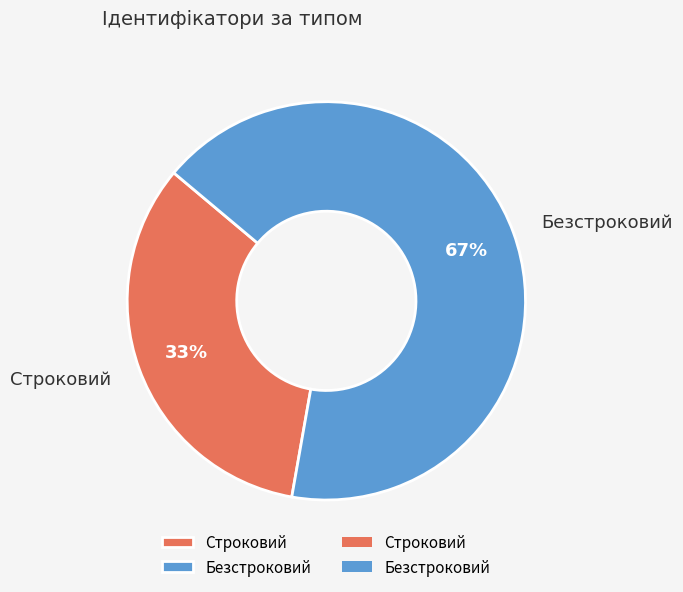

Which category accounts for the majority?

Безстроковий